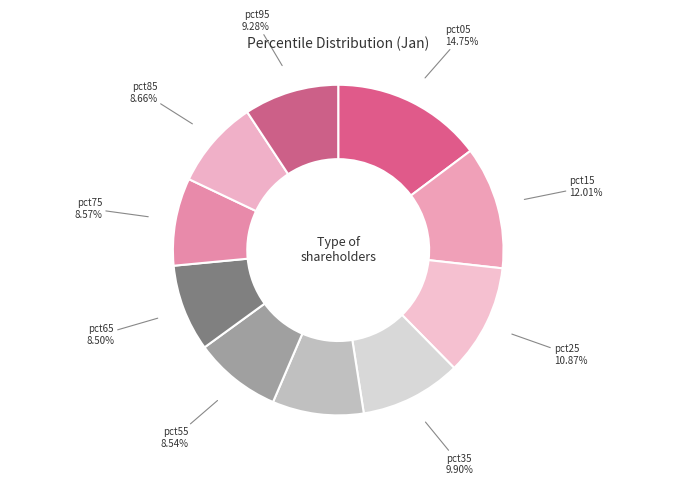

Count the number of slices in the pie.

10